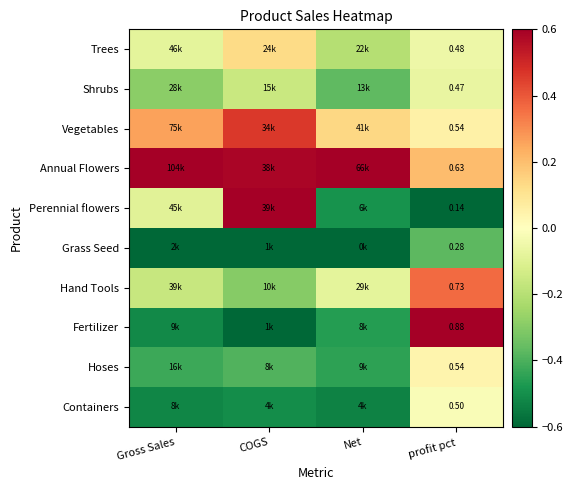

Between Gross Sales and Net, which series saw the biggest shift?

Perennial flowers